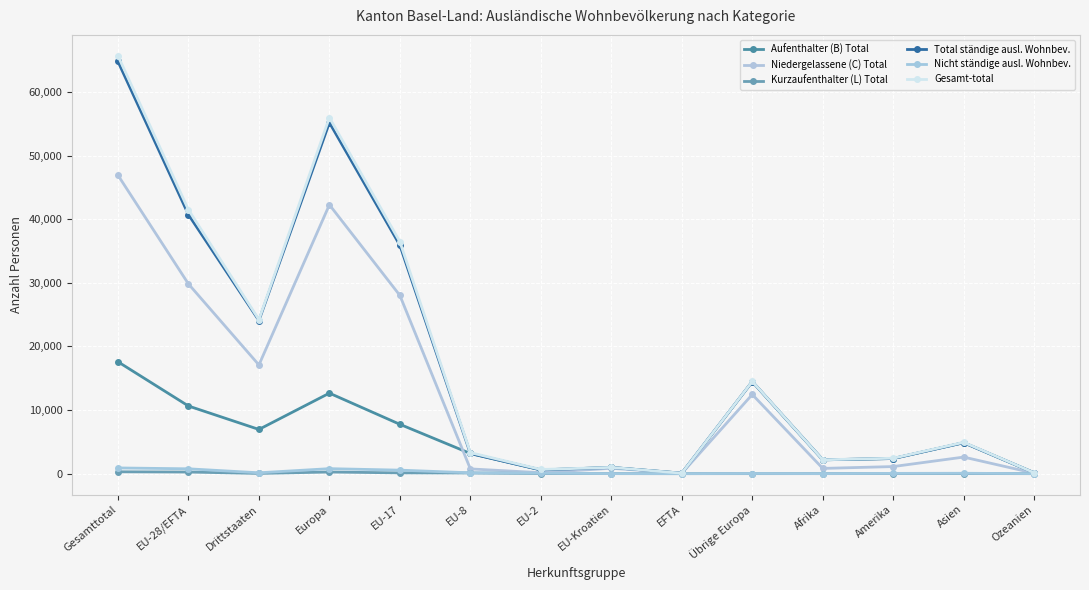

What is the label of the 8th point from the right?

EU-2